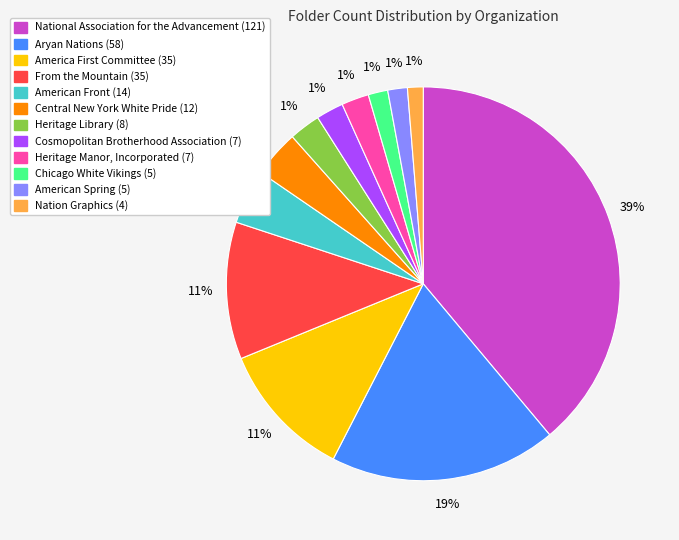

Combined, what portion of the pie is Chicago White Vikings and Heritage Manor, Incorporated?

3.9%